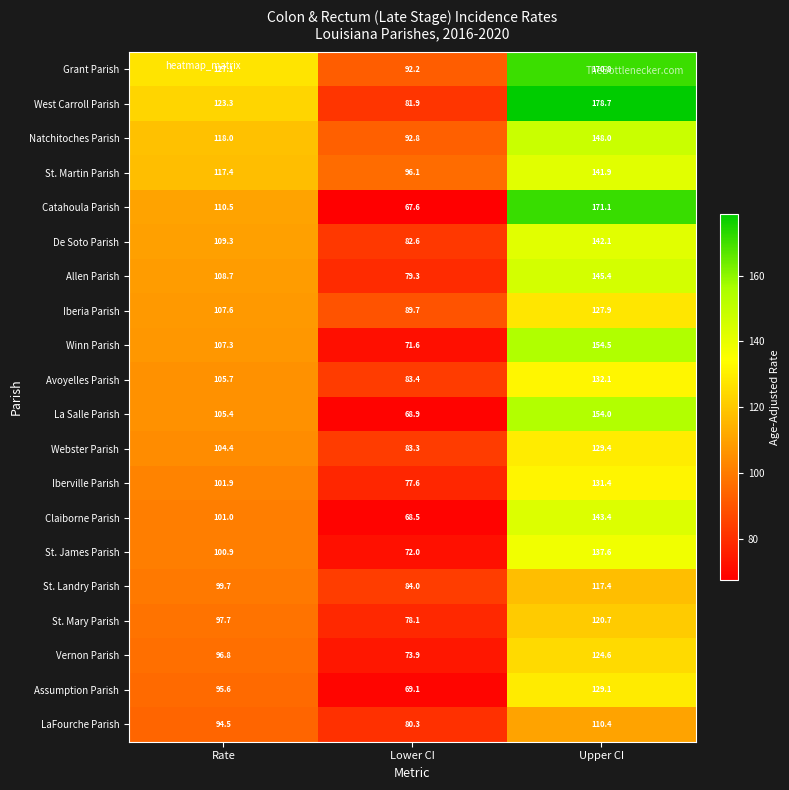

At Rate, list the series in order from largest to smallest.

Grant Parish, West Carroll Parish, Natchitoches Parish, St. Martin Parish, Catahoula Parish, De Soto Parish, Allen Parish, Iberia Parish, Winn Parish, Avoyelles Parish, La Salle Parish, Webster Parish, Iberville Parish, Claiborne Parish, St. James Parish, St. Landry Parish, St. Mary Parish, Vernon Parish, Assumption Parish, LaFourche Parish